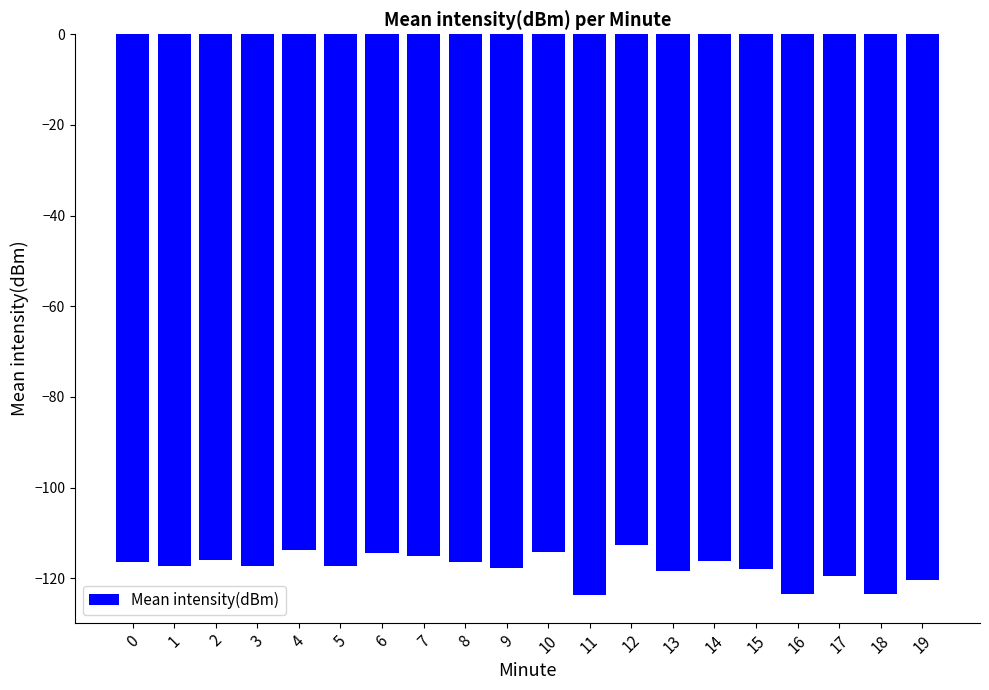

What is the value of the 5th bar from the left?

-113.7